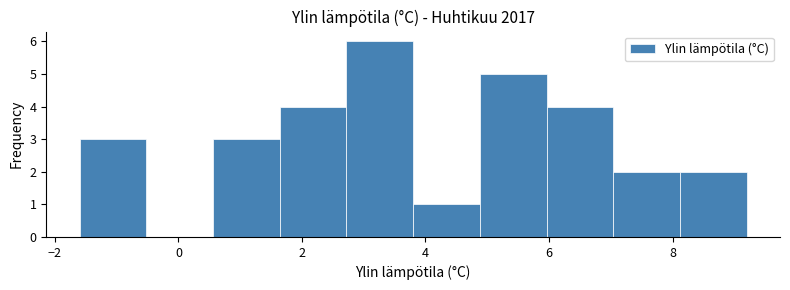

Reading left to right, list every bar in this chart as the range it spans on the x-axis followed by its height. Neither the bar edges nor the heights are printed on the chart, so give them approximately, as read against the axes.

-1.60 to -0.52: 3
-0.52 to 0.56: 0
0.56 to 1.64: 3
1.64 to 2.72: 4
2.72 to 3.80: 6
3.80 to 4.88: 1
4.88 to 5.96: 5
5.96 to 7.04: 4
7.04 to 8.12: 2
8.12 to 9.20: 2